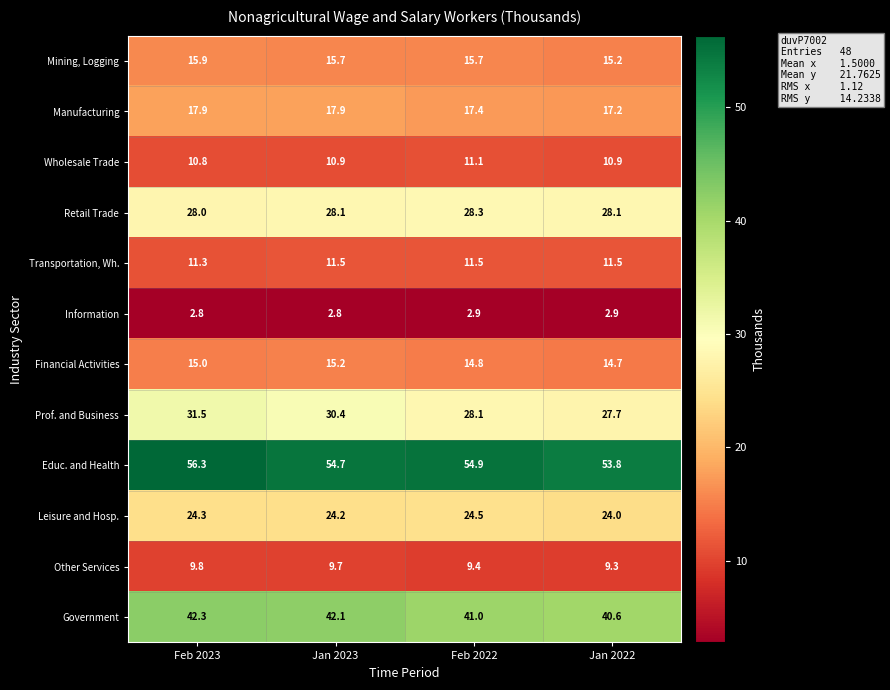

At how many categories does at least one series exceed 9?

4